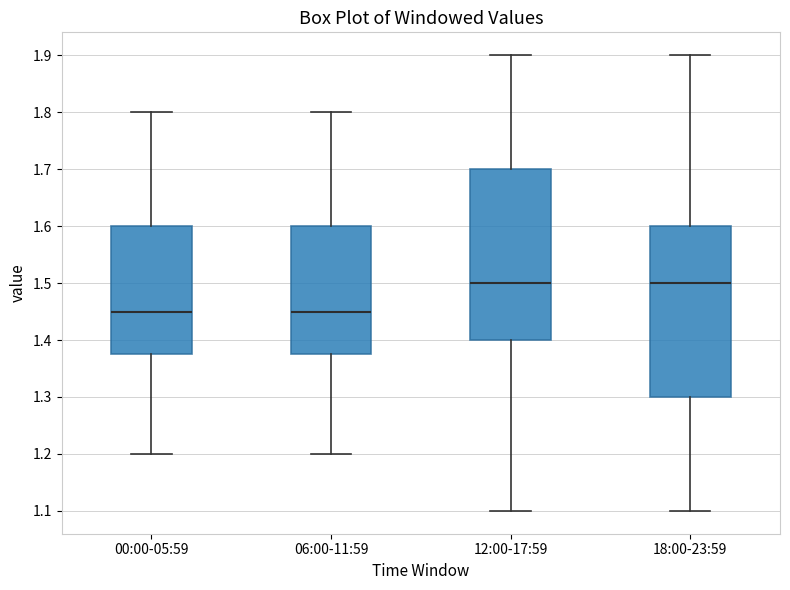

Where does the lower whisker of the box for 06:00-11:59 end on the y-axis? The values are not printed on the chart, so give them approximately, as read against the axis.

1.20